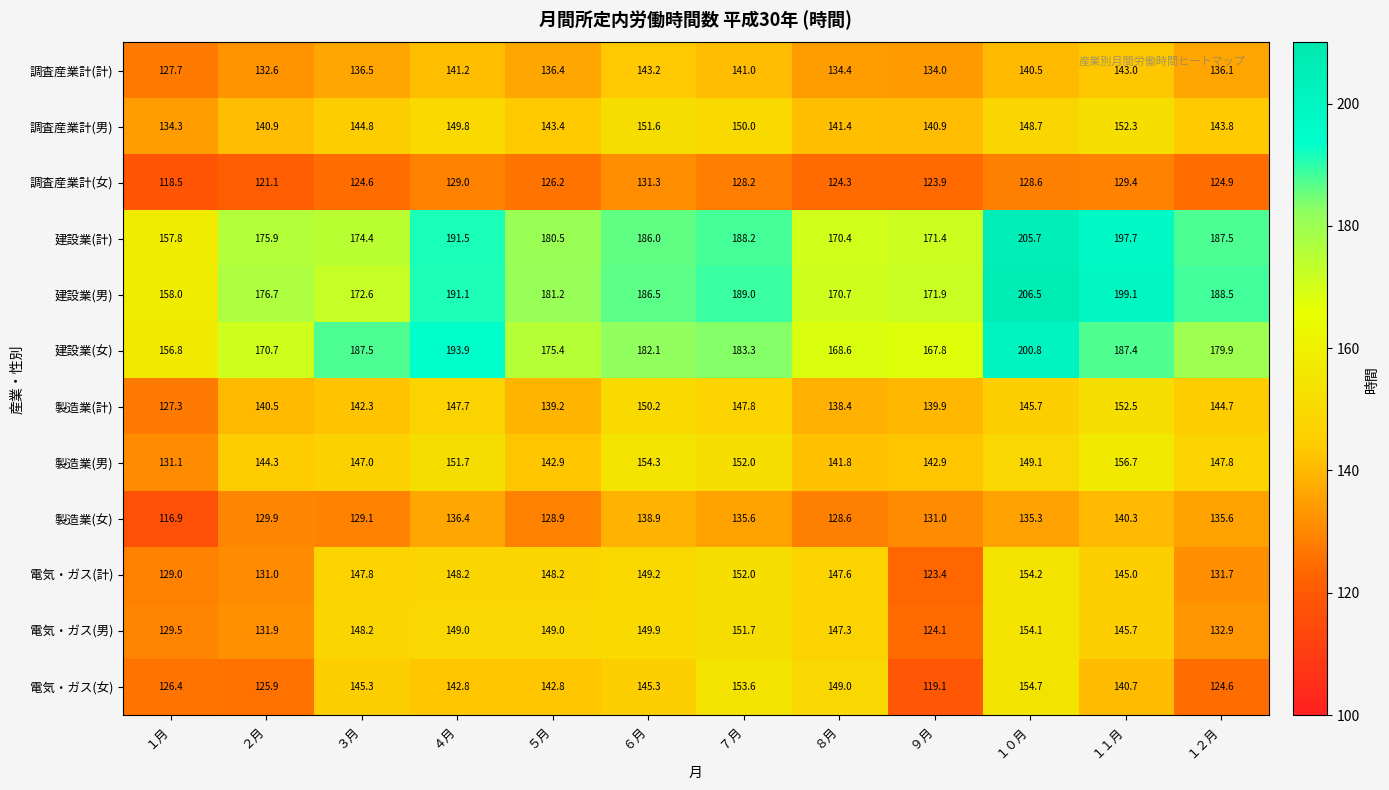

What is the smallest value displayed?

116.9